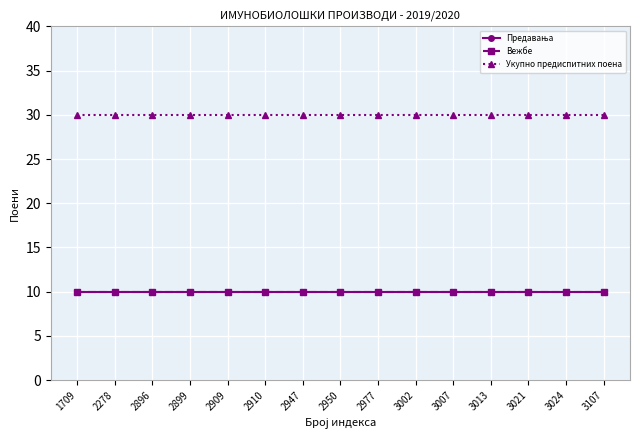

True or false: Укупно предиспитних поена and Вежбе intersect in this chart.

False